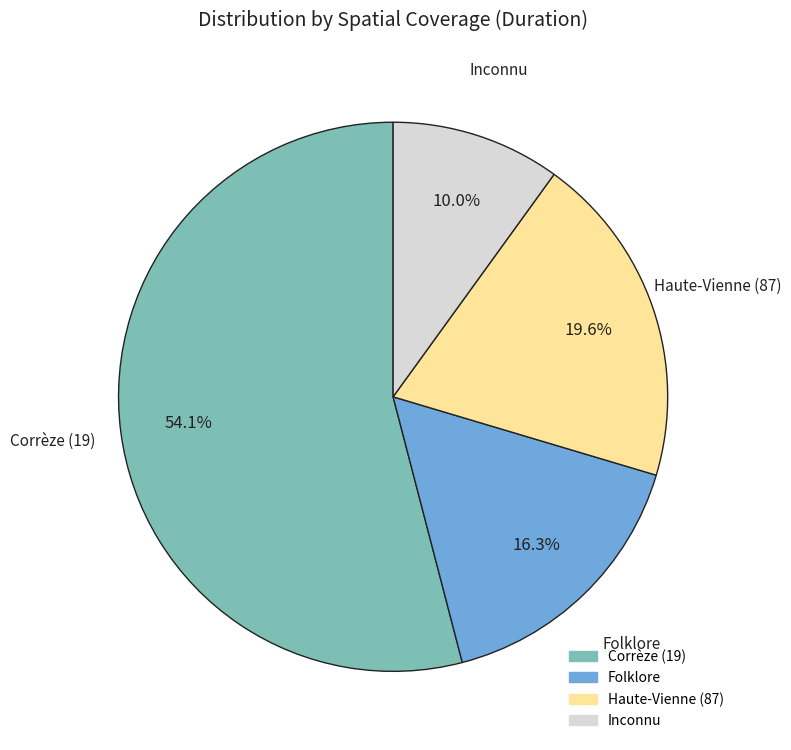

Is the sum of Folklore and Inconnu greater than half?

No